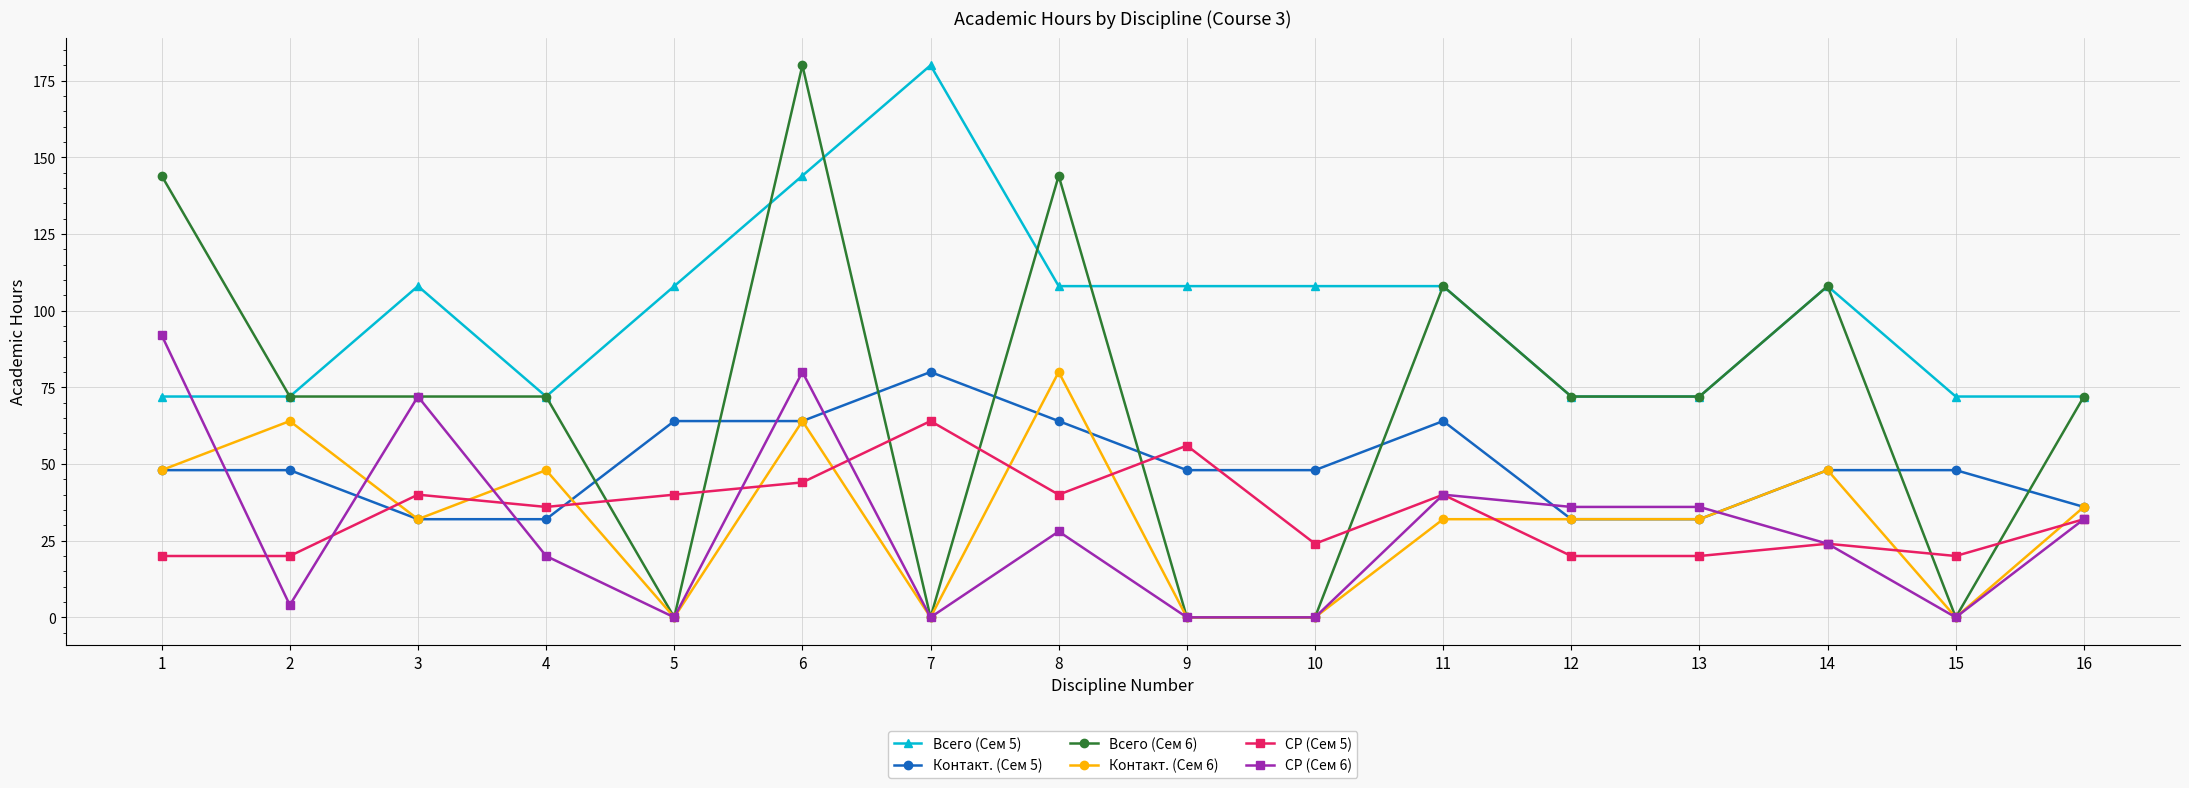

How many lines are shown in the chart?

6